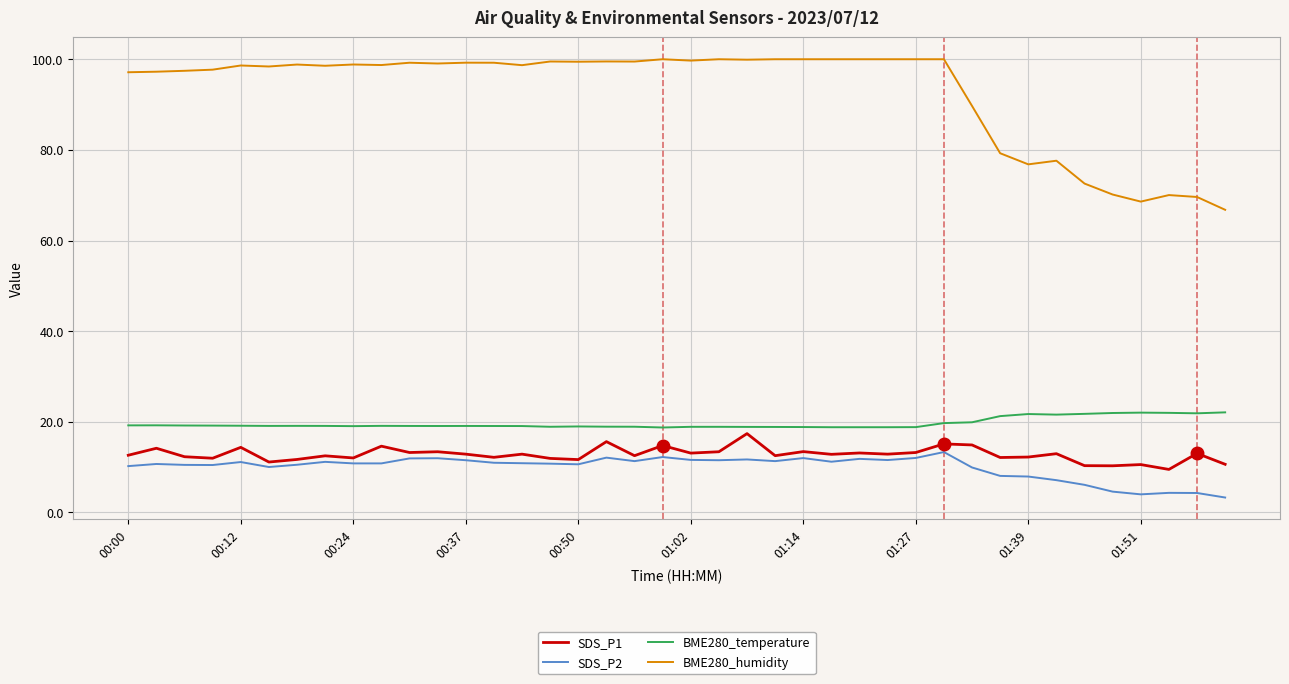

True or false: SDS_P1 has more than 0 interior local peaks.

True